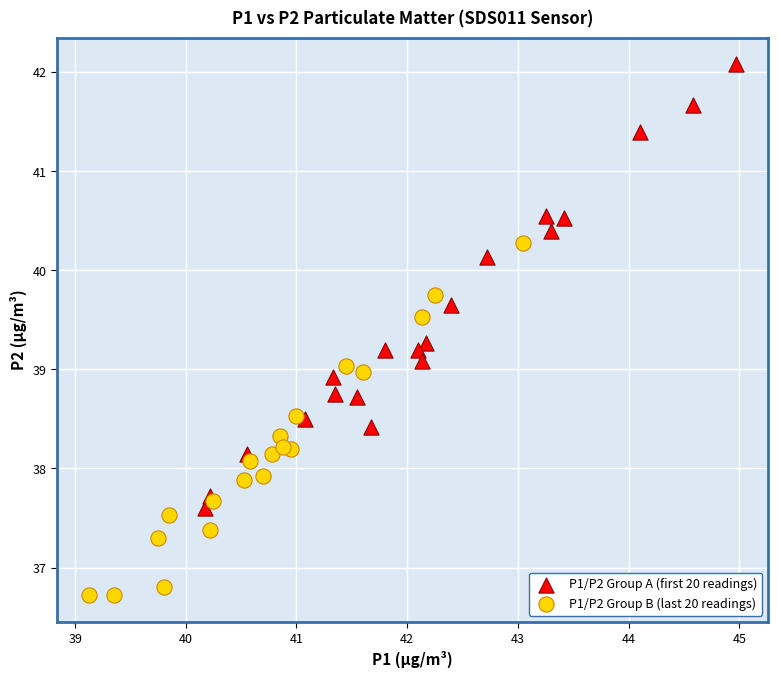

What are all the series names shown in the legend?

P1/P2 Group A (first 20 readings), P1/P2 Group B (last 20 readings)